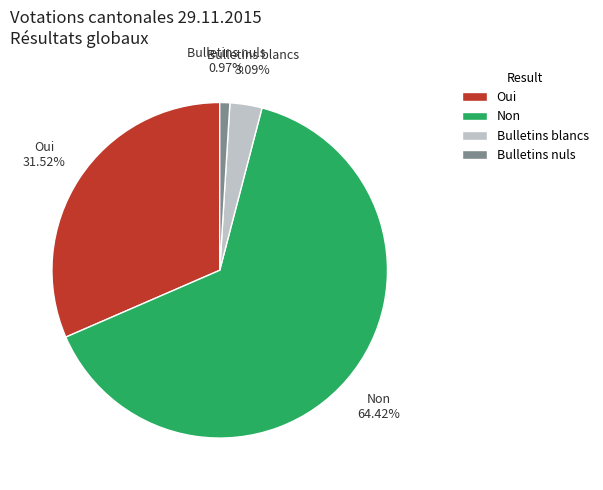

To the nearest percent, what portion does Oui represent?

32%